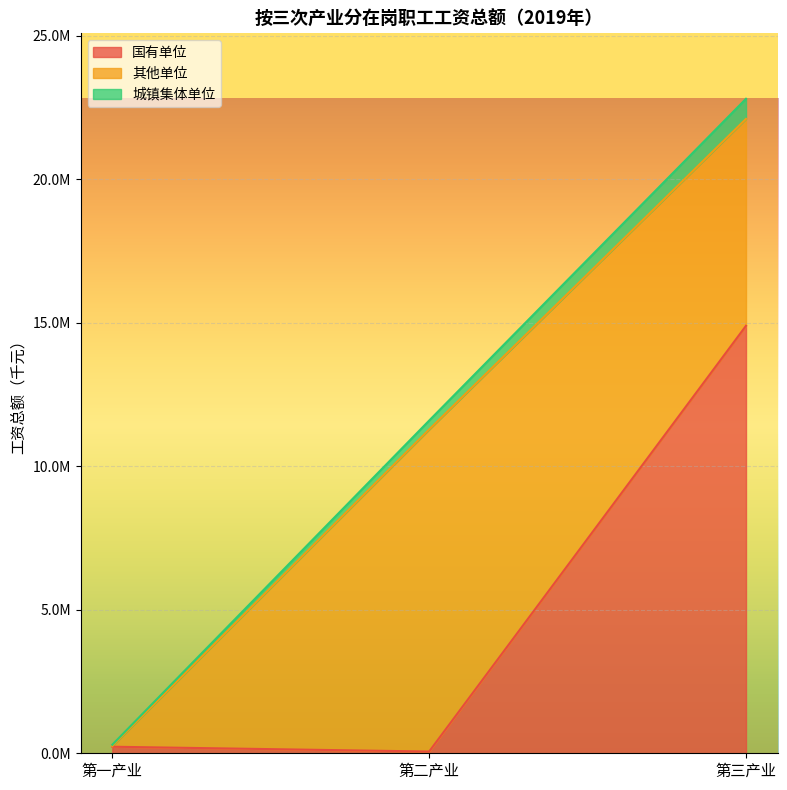

At which category is the sum across all series the highest?

第三产业